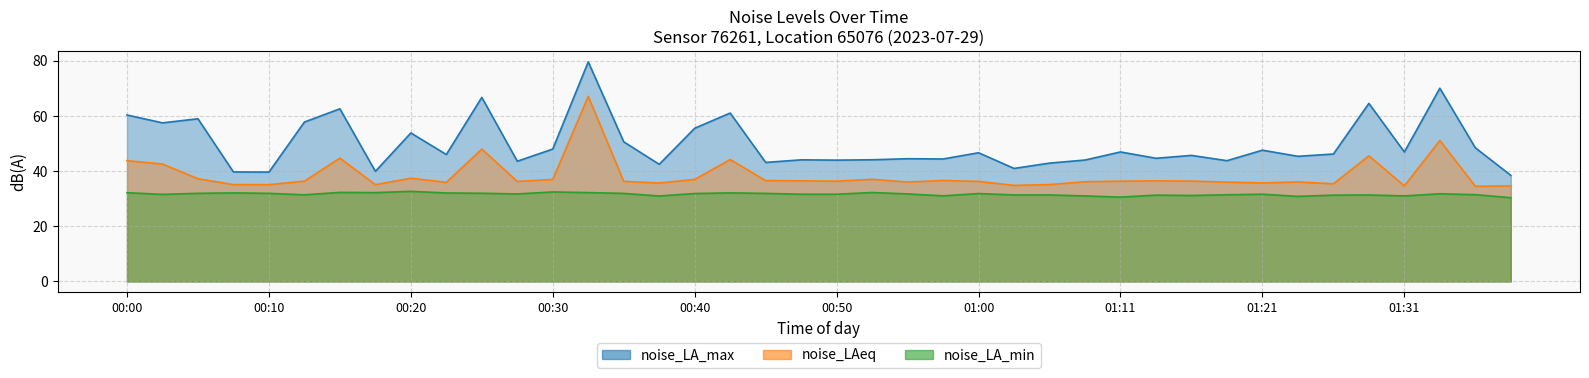

True or false: noise_LA_min has more than 0 interior local peaks.

True